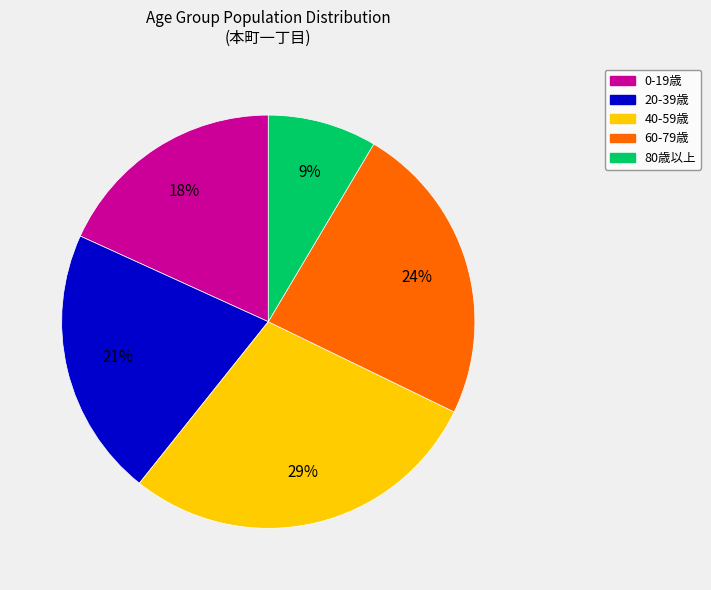

To the nearest percent, what is the difference between the largest and smallest slice percentages?

20%